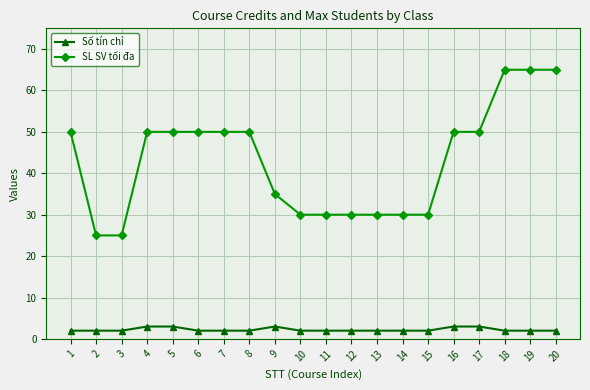

What is the sum of all SL SV tối đa values?

860